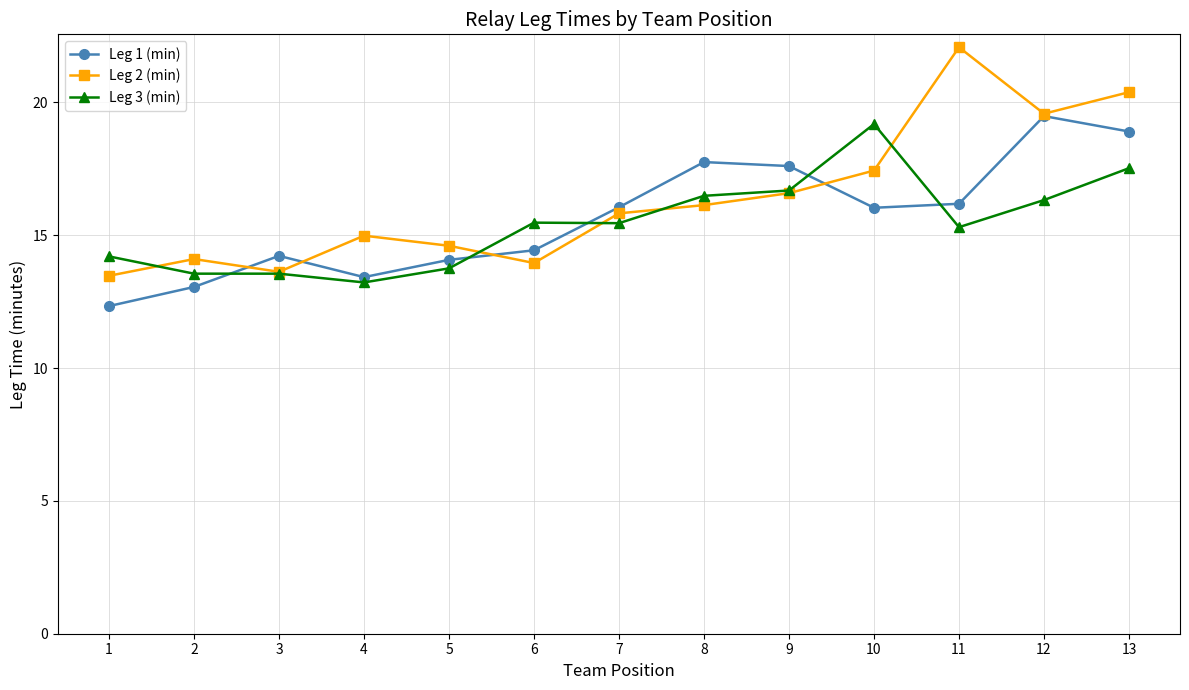

Where does the Leg 1 (min) series first go above 16?

7